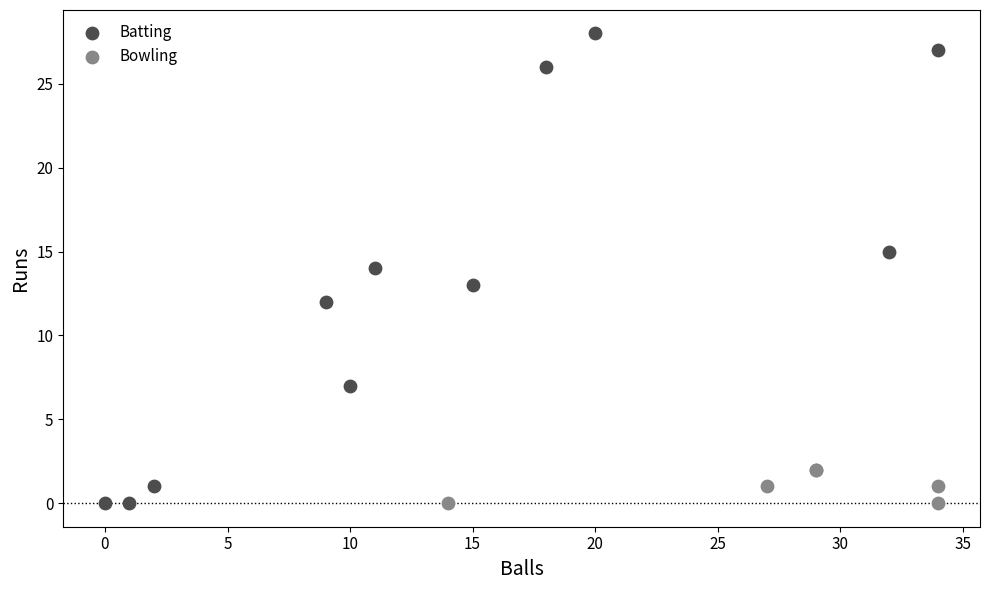

Which series reaches the maximum Y coordinate?

Batting